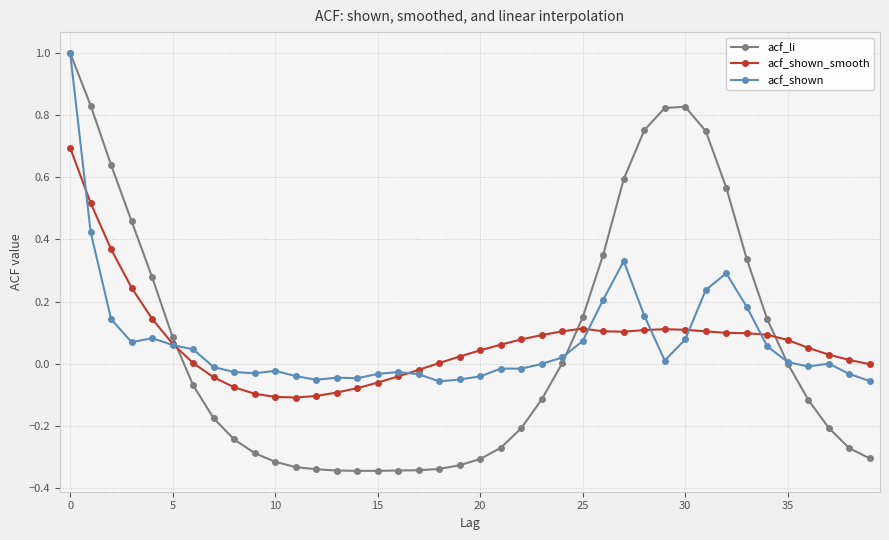

What is the maximum value shown in the chart?

1.0